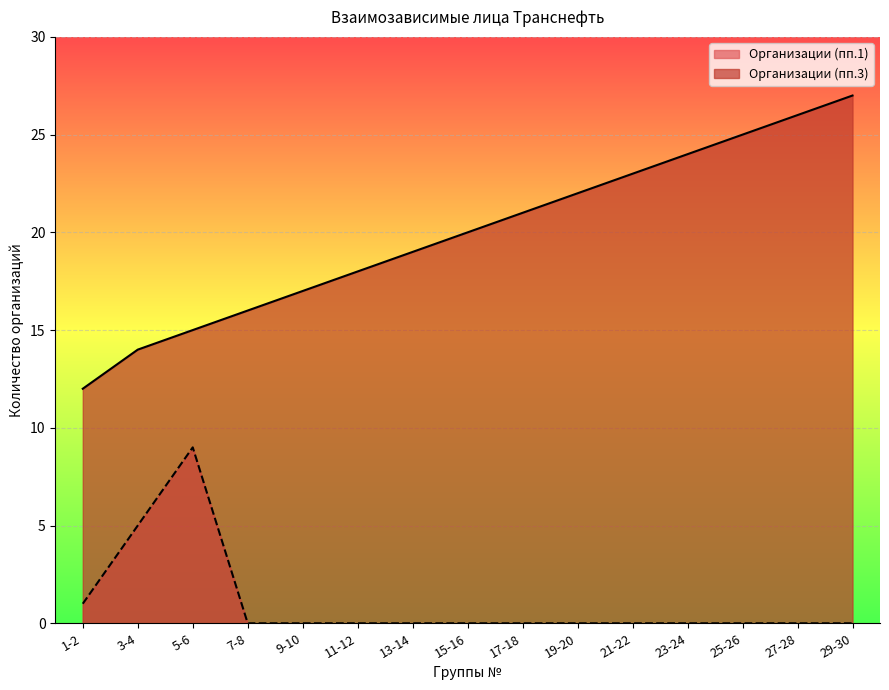

What is the difference between the Организации (пп.1) values at 1-2 and 5-6?

8